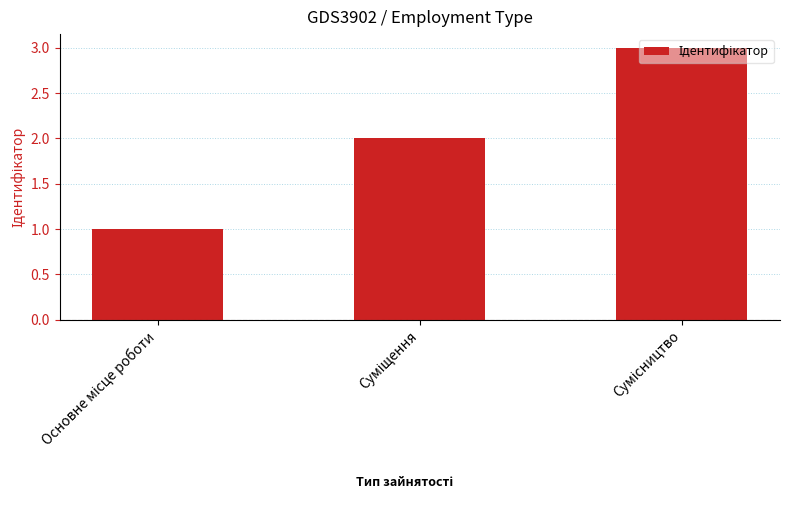

What is the sum of all values?

6